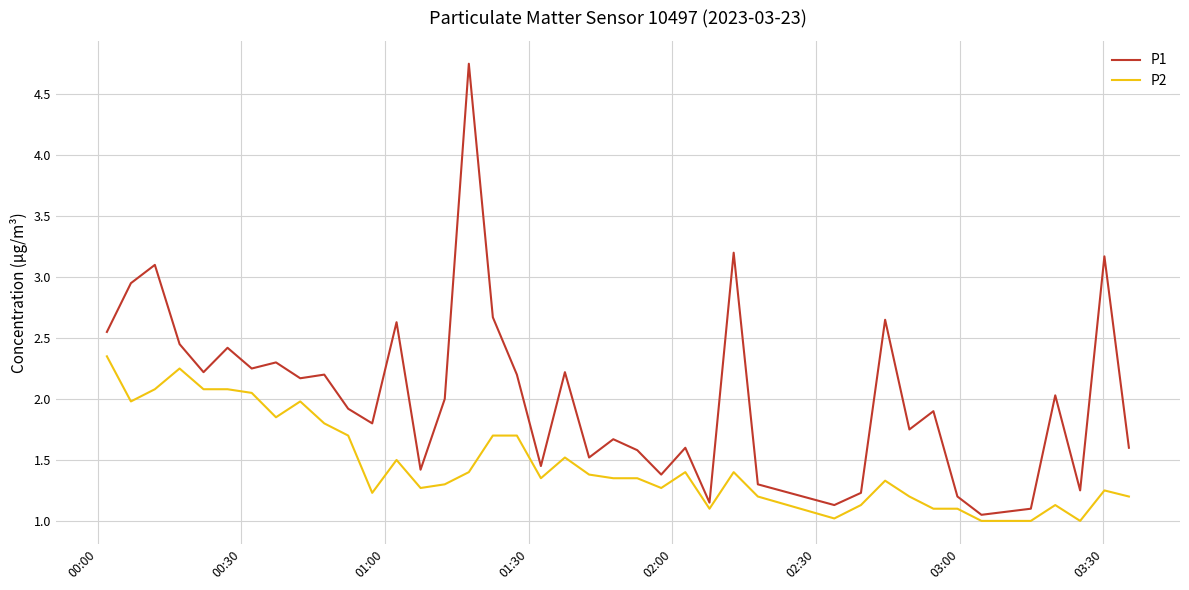

What is the smallest value displayed?

1.0